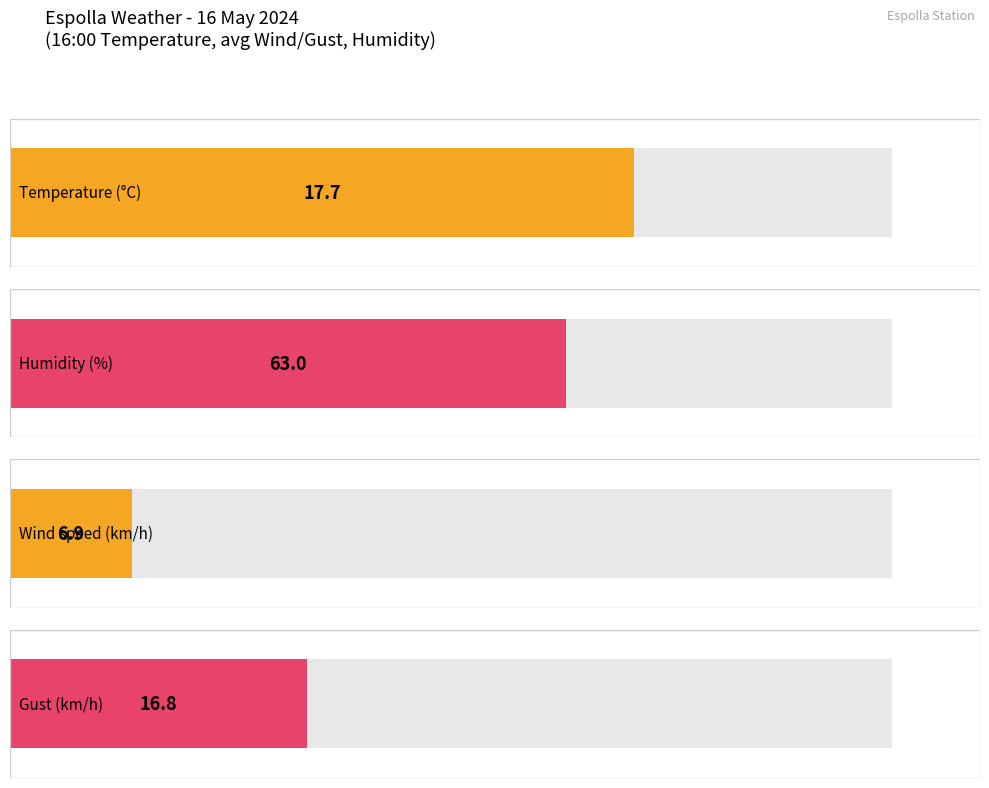

Are the bars horizontal?

Yes